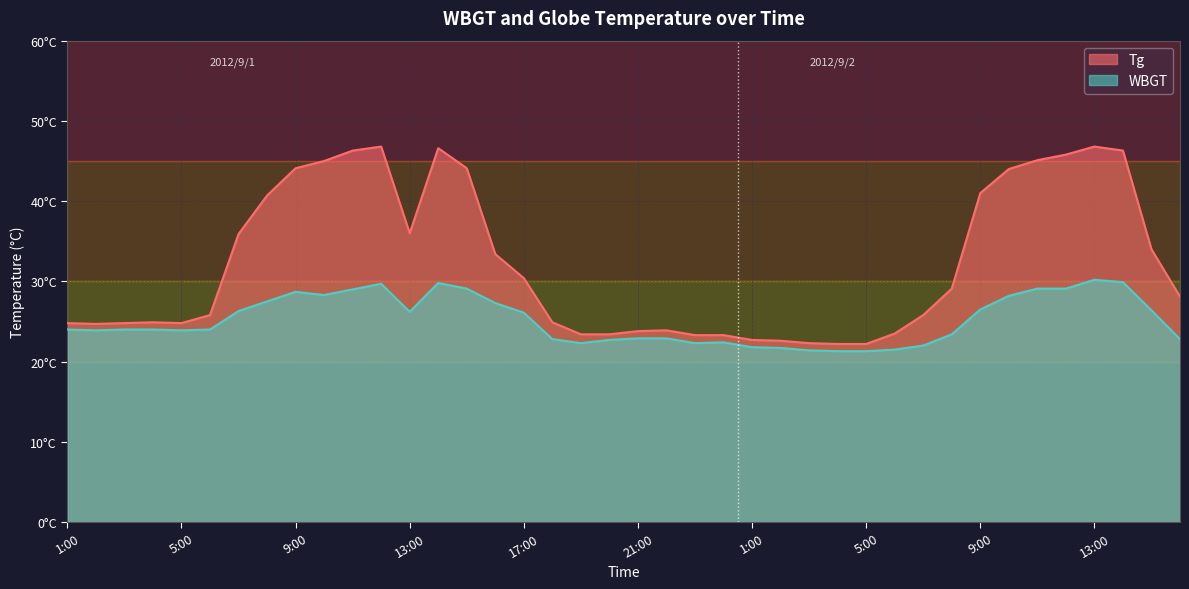

True or false: WBGT has a value of 22.9 at 22:00.

True